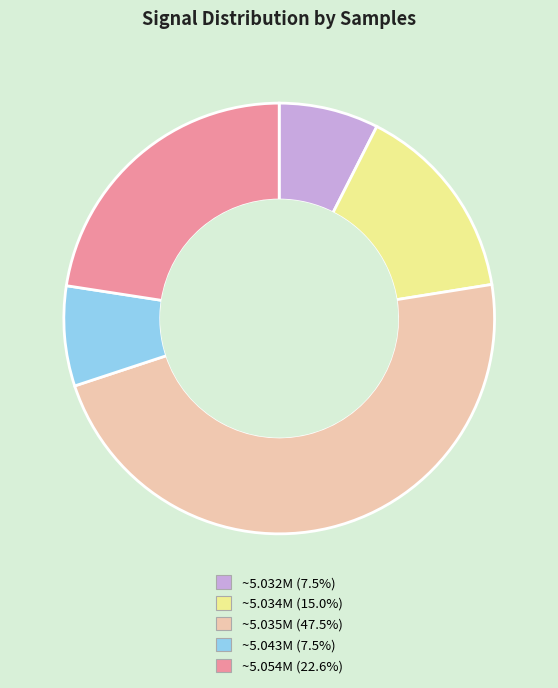

Is there any slice that represents more than half of the pie?

No